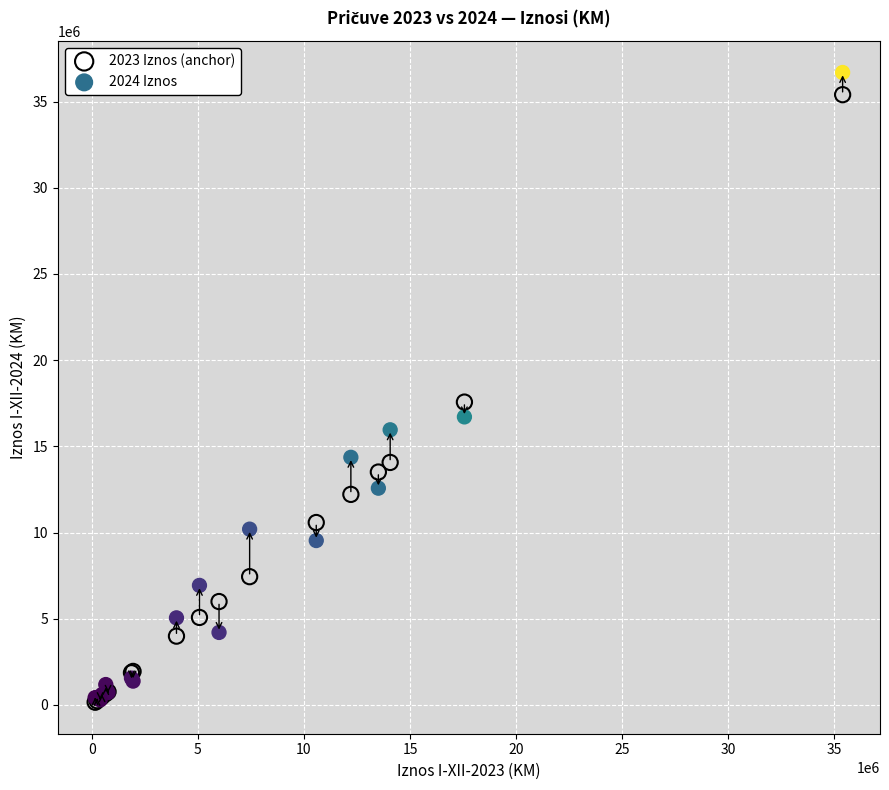

Across all series, what Y value is closest to 18420077?

17565758